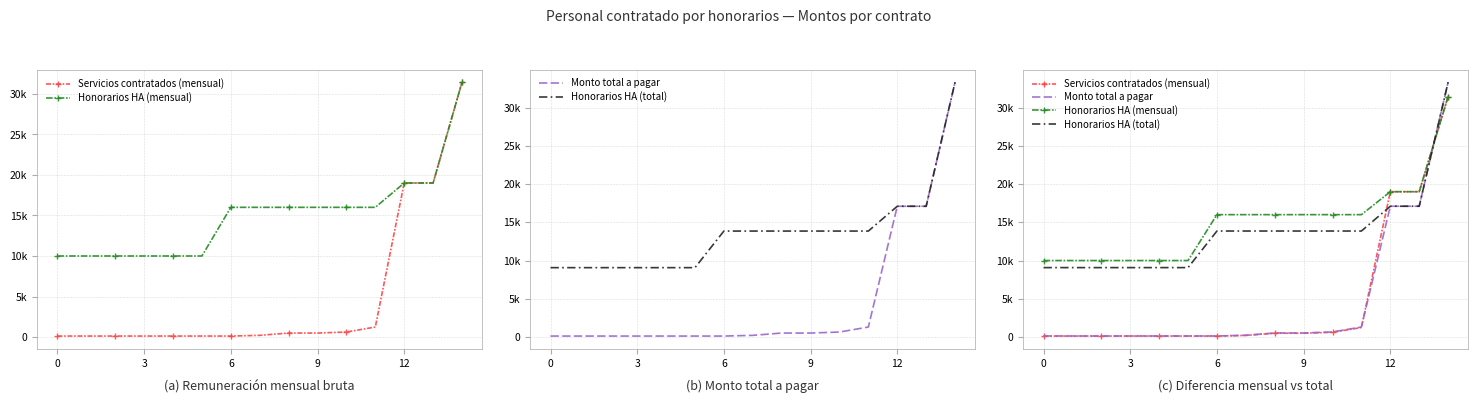

At which category is the sum across all series the highest?

14